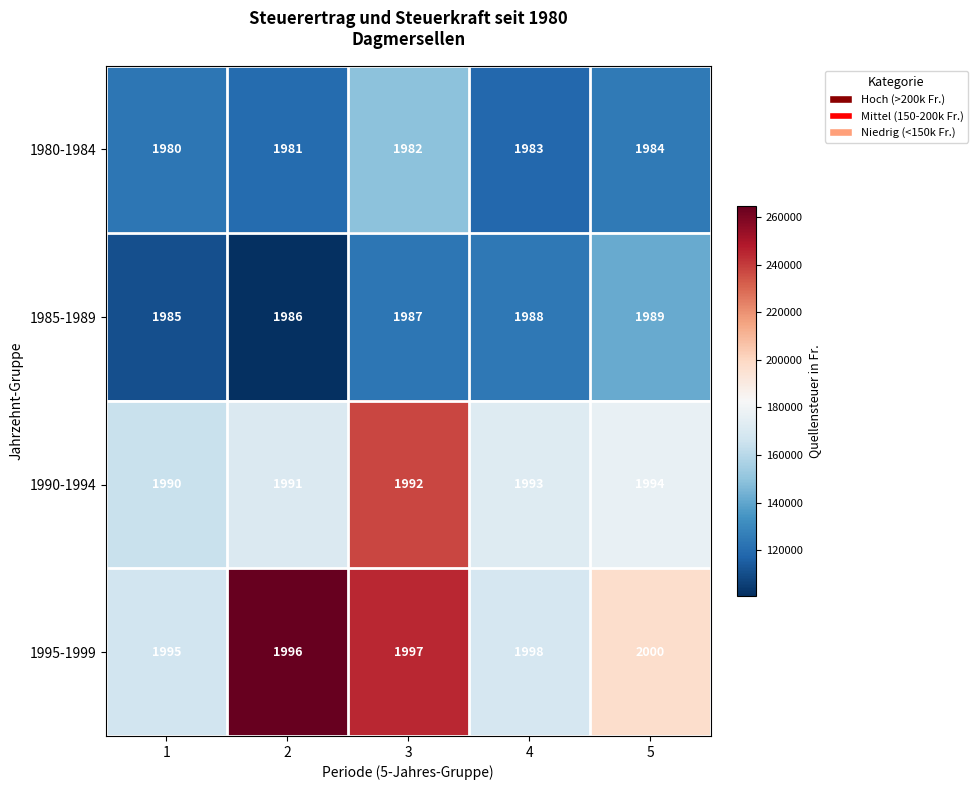

Which series has the largest total across all categories?

1995-1999